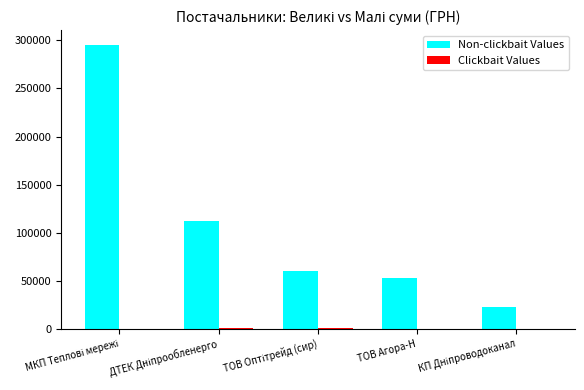

Is it true that Non-clickbait Values equals 53028.9 at ТОВ Агора-Н?

True